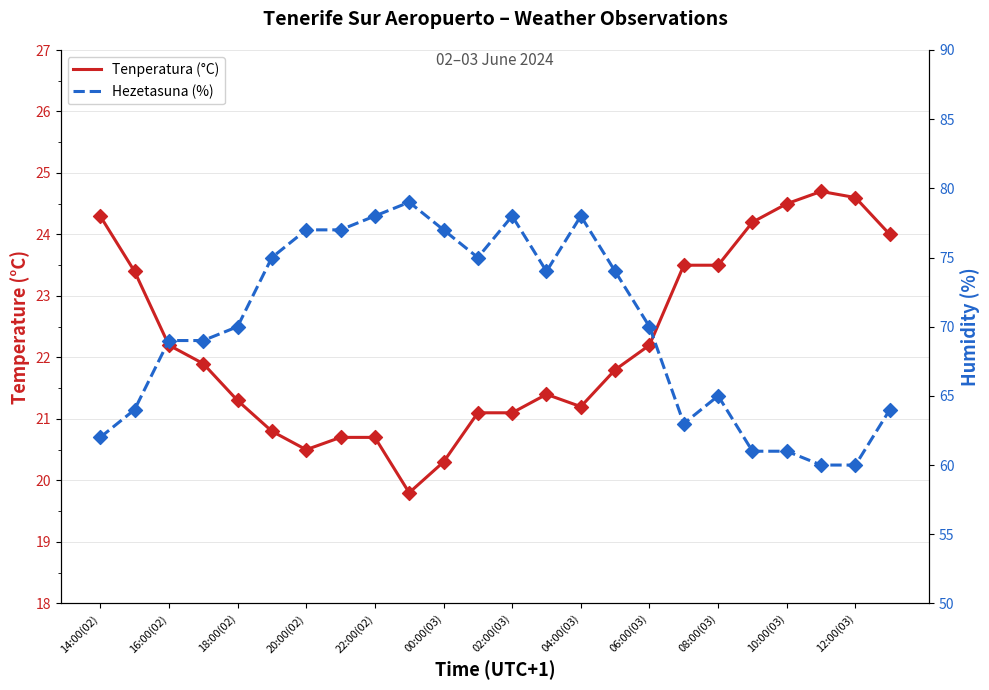

What are all the series names shown in the legend?

Tenperatura (°C), Hezetasuna (%)